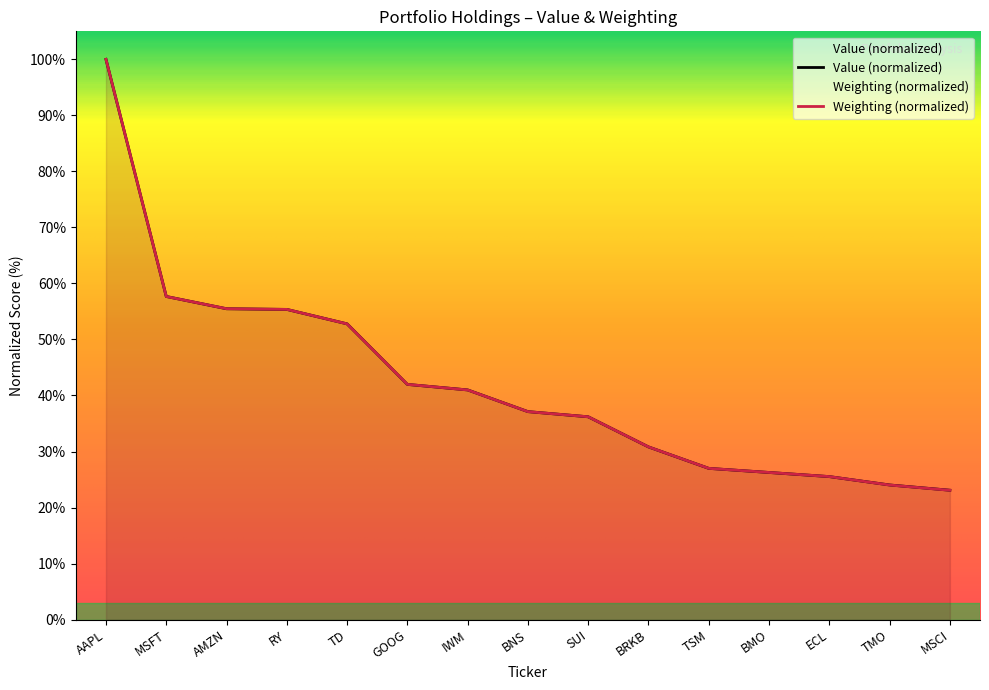

The Weighting series shows 52.8 at TD. True or false?

True